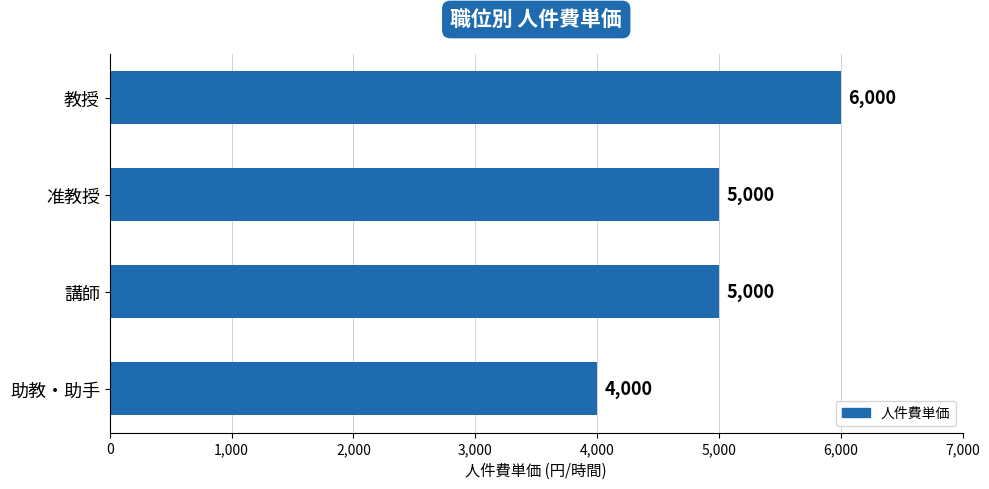

What is the label of the 4th bar from the top?

助教・助手